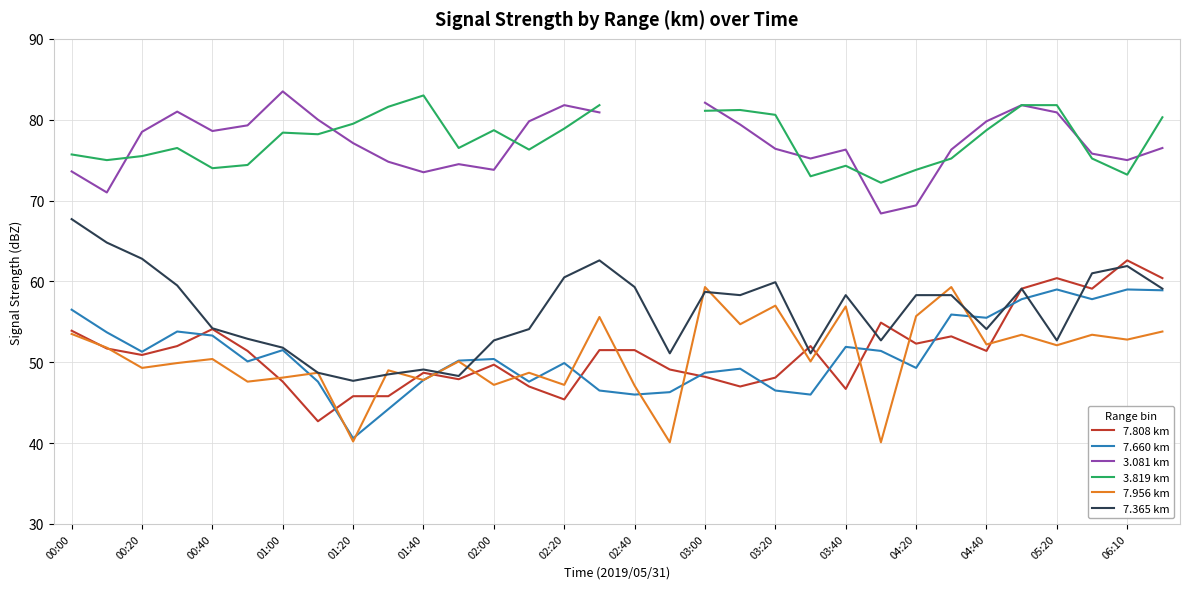

Is the value of 7.660 km at 00:40 greater than the value of 7.808 km at 01:40?

Yes